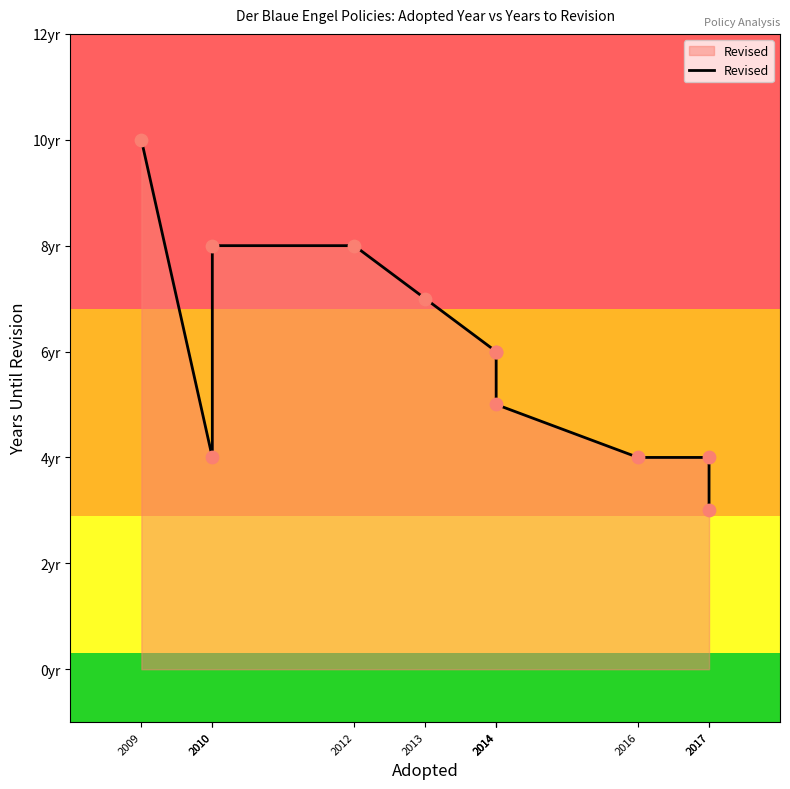

Approximately how many times larger is the value at 2014 compared to 2010?

0.8